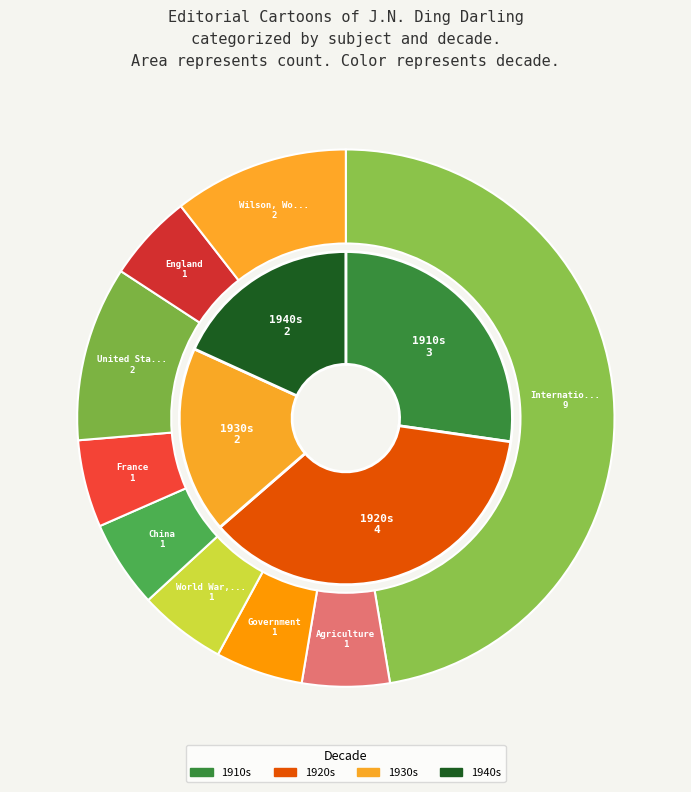

How much of the chart is everything except World War, 1914-1918?

94.7%